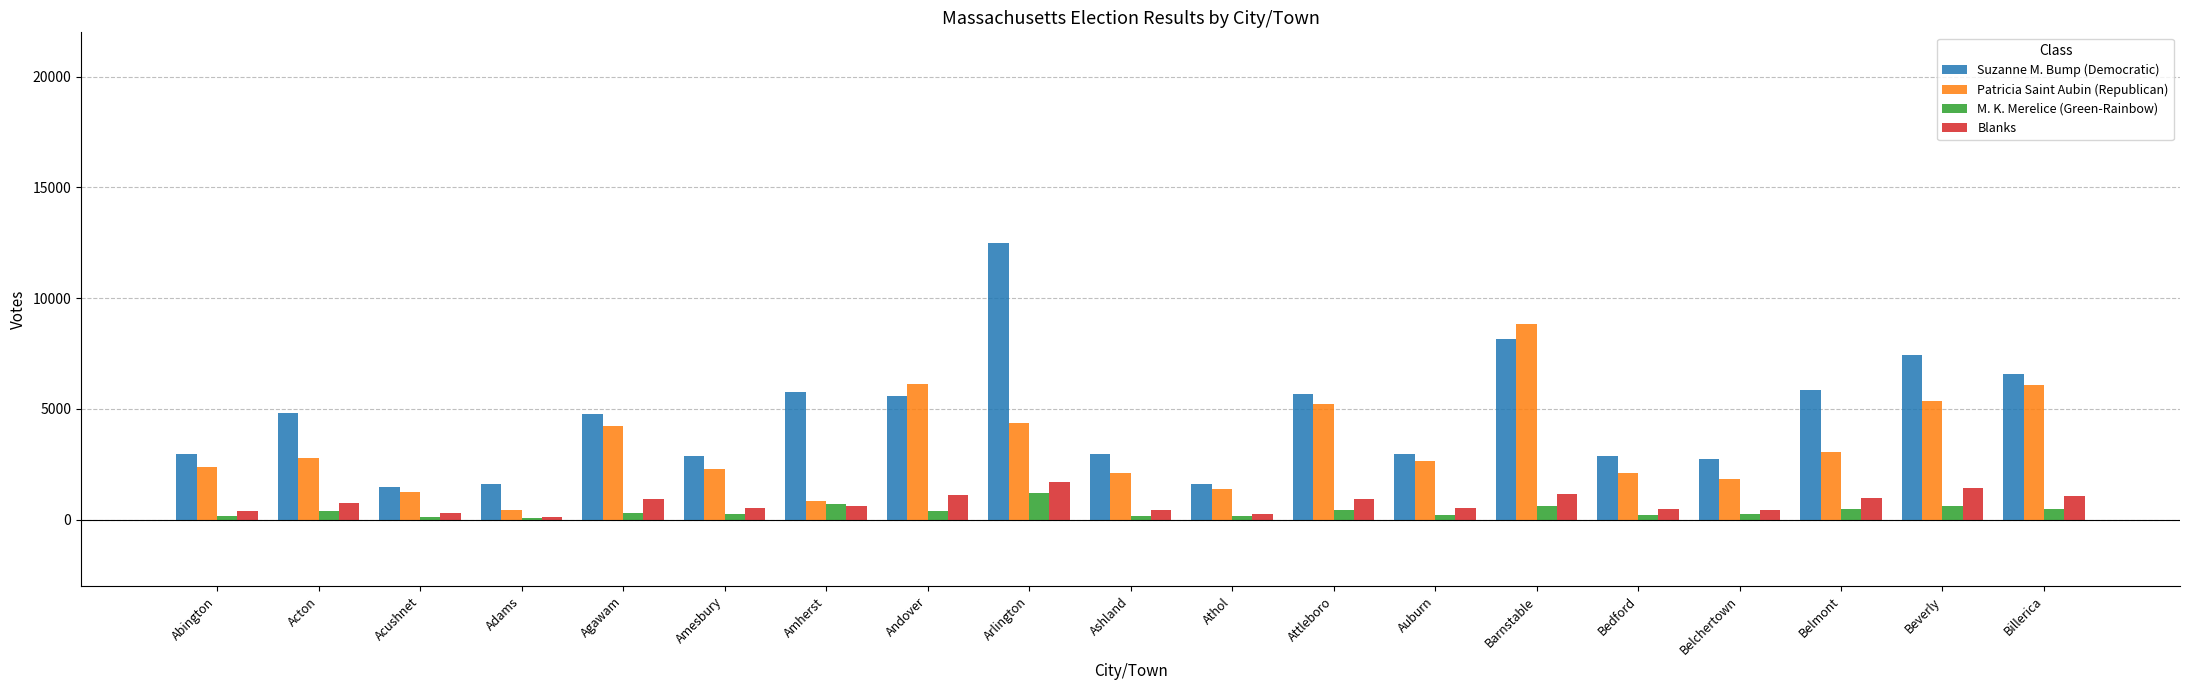

Which series changed the most between Andover and Belmont?

Patricia Saint Aubin (Republican)